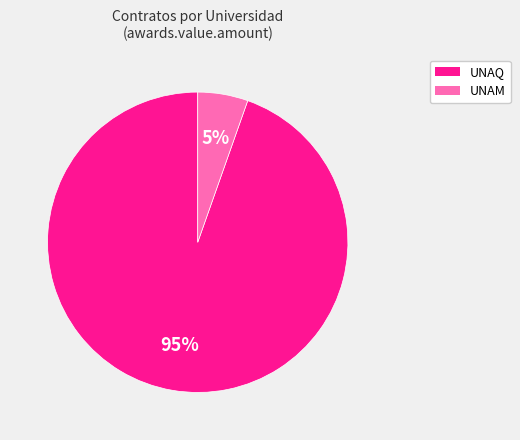

To the nearest percent, what is the average slice percentage?

50%